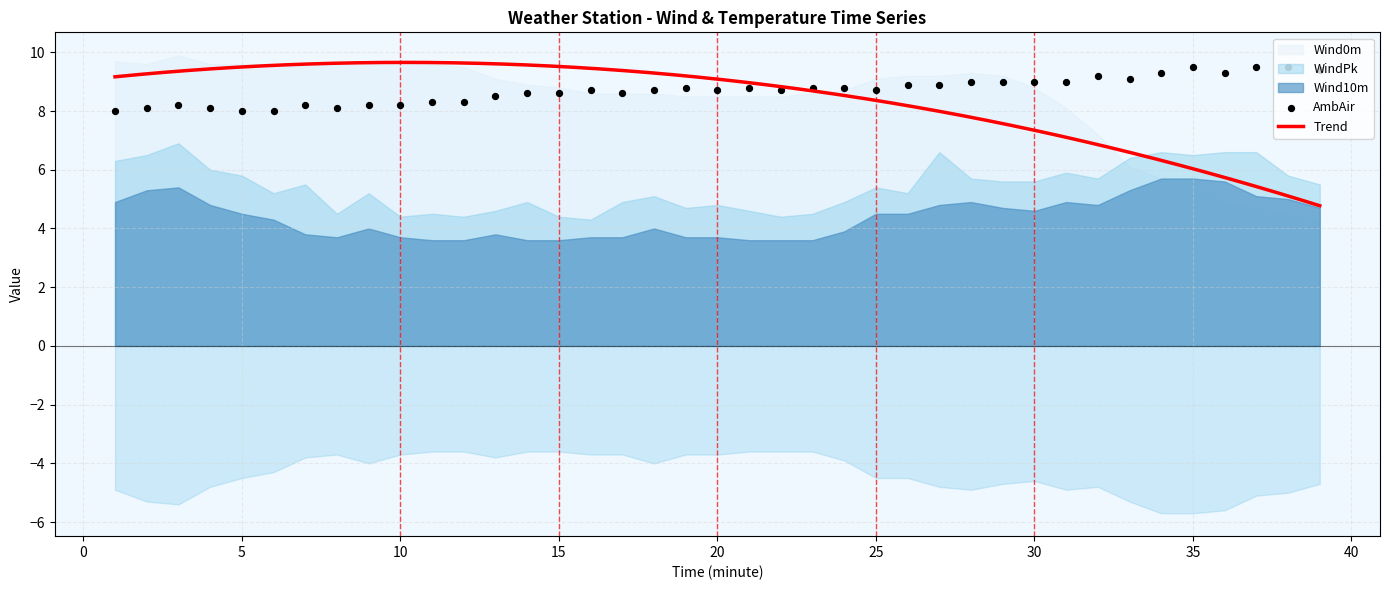

Which series reaches the maximum Y coordinate?

Wind0m